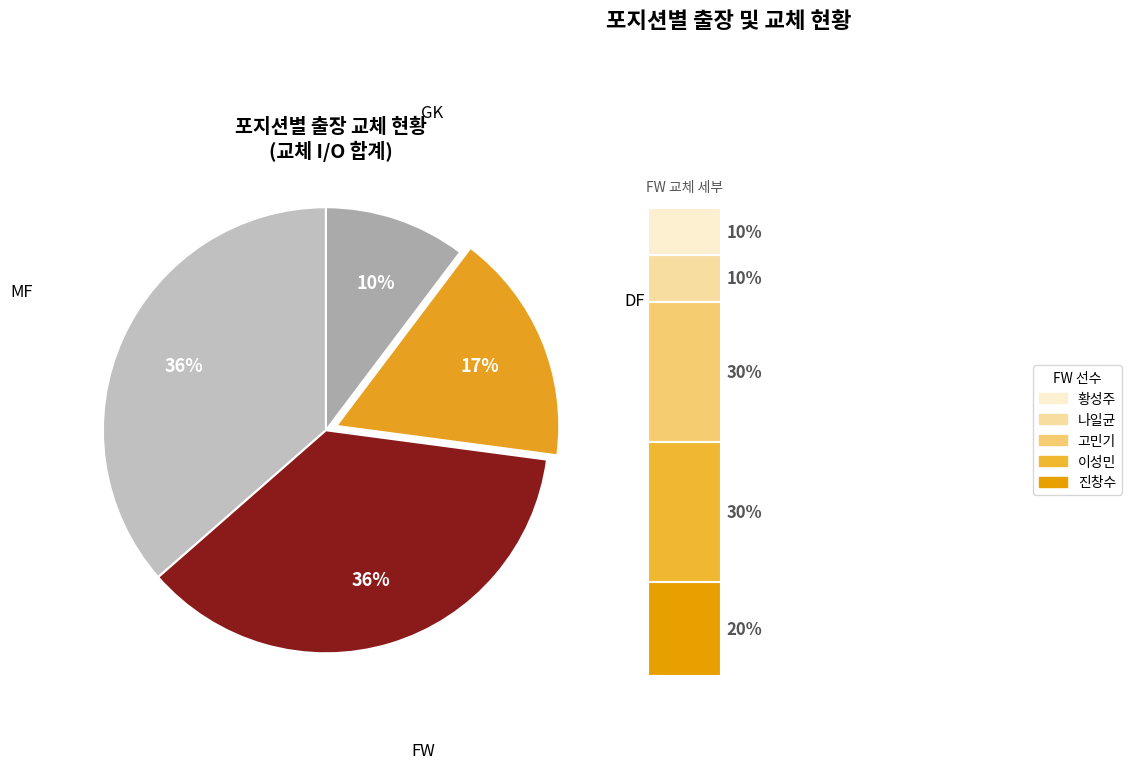

Count the number of slices in the pie.

4